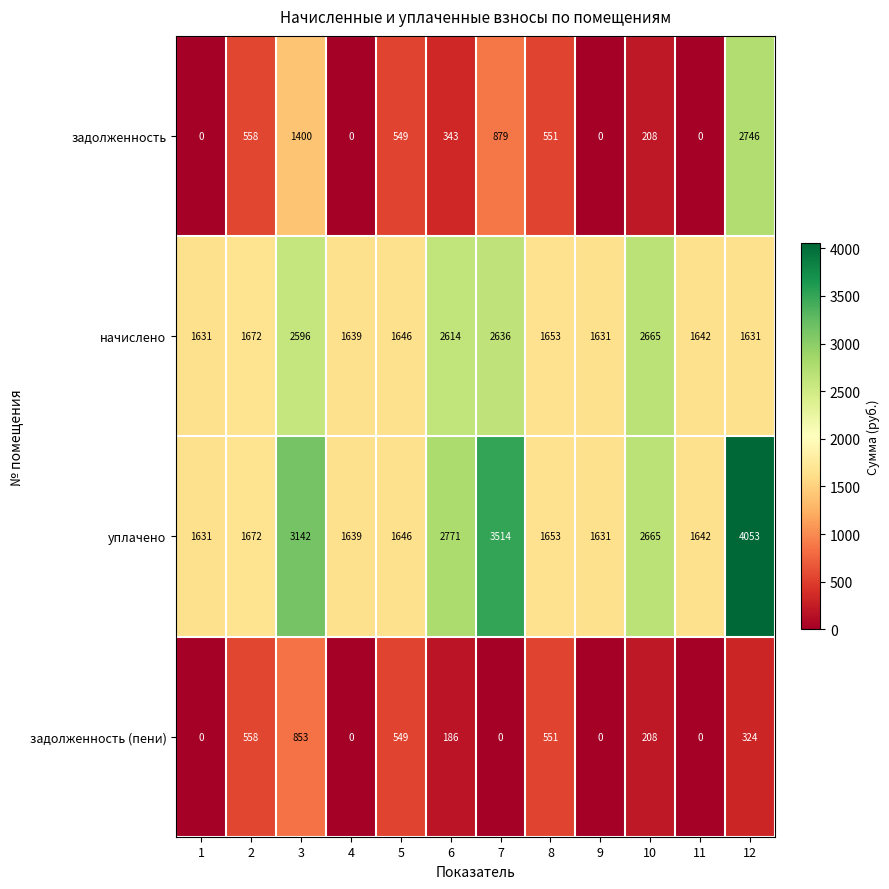

How many series are shown in this chart?

4